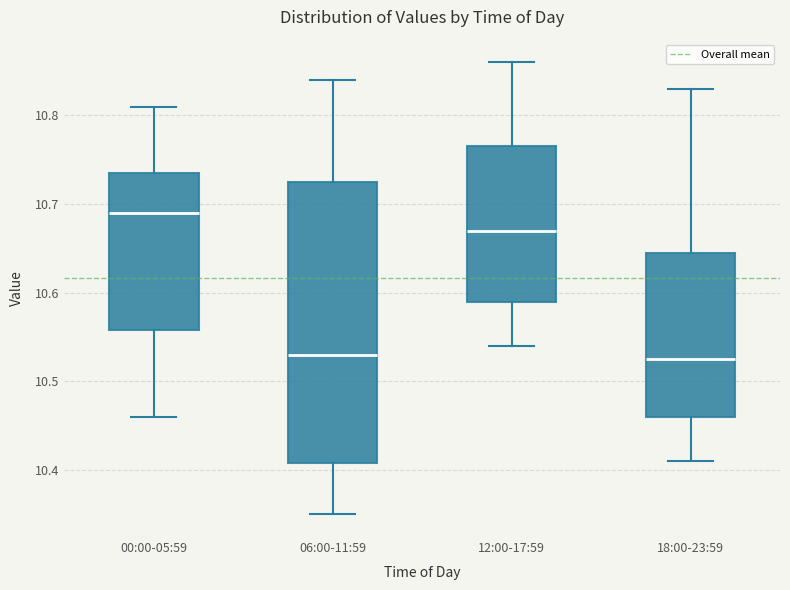

Reading left to right, read every box against the y-axis: the position of its median line, the range the box covers, and the ends of its whiskers. The values are not printed on the chart, so give them approximately, as read against the axis.

00:00-05:59: median 10.69, box 10.56 to 10.74, whiskers 10.46 to 10.81
06:00-11:59: median 10.53, box 10.41 to 10.73, whiskers 10.35 to 10.84
12:00-17:59: median 10.67, box 10.59 to 10.77, whiskers 10.54 to 10.86
18:00-23:59: median 10.53, box 10.46 to 10.65, whiskers 10.41 to 10.83